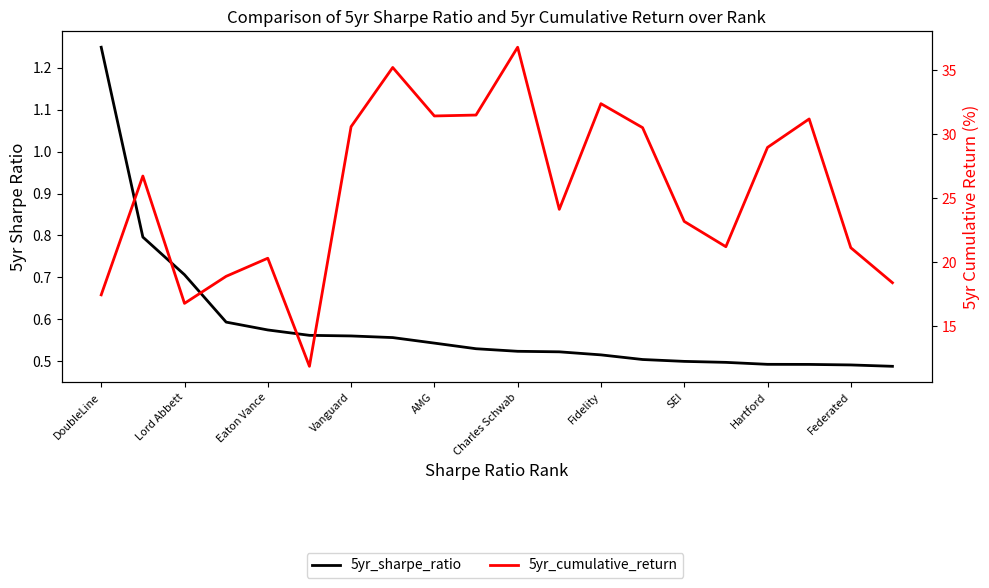

True or false: 5yr_cumulative_return has a value of 15.8 at Vanguard.

False